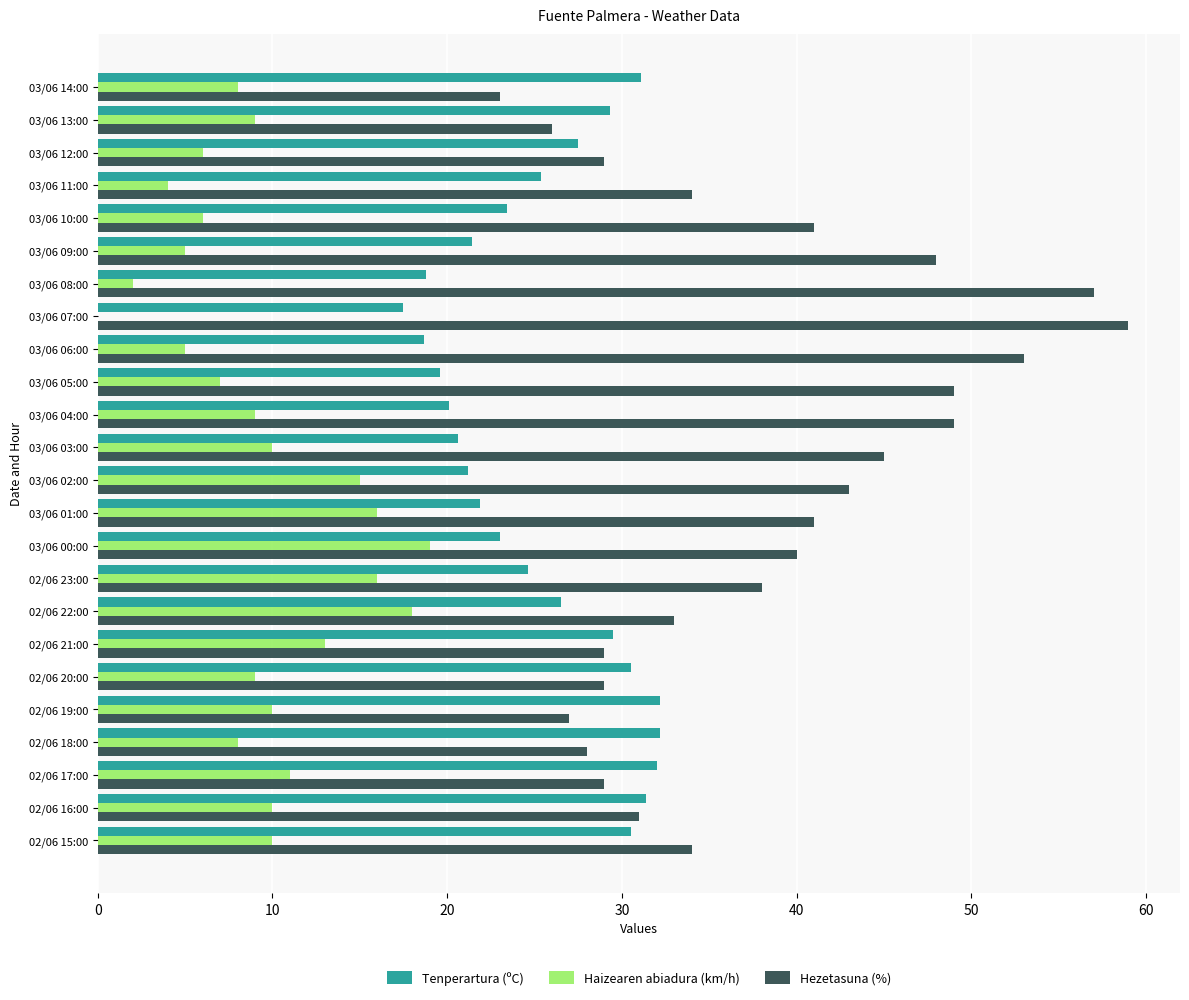

What is the sum of the Haizearen abiadura (km/h) values at 02/06 20:00 and 02/06 21:00?

22.0